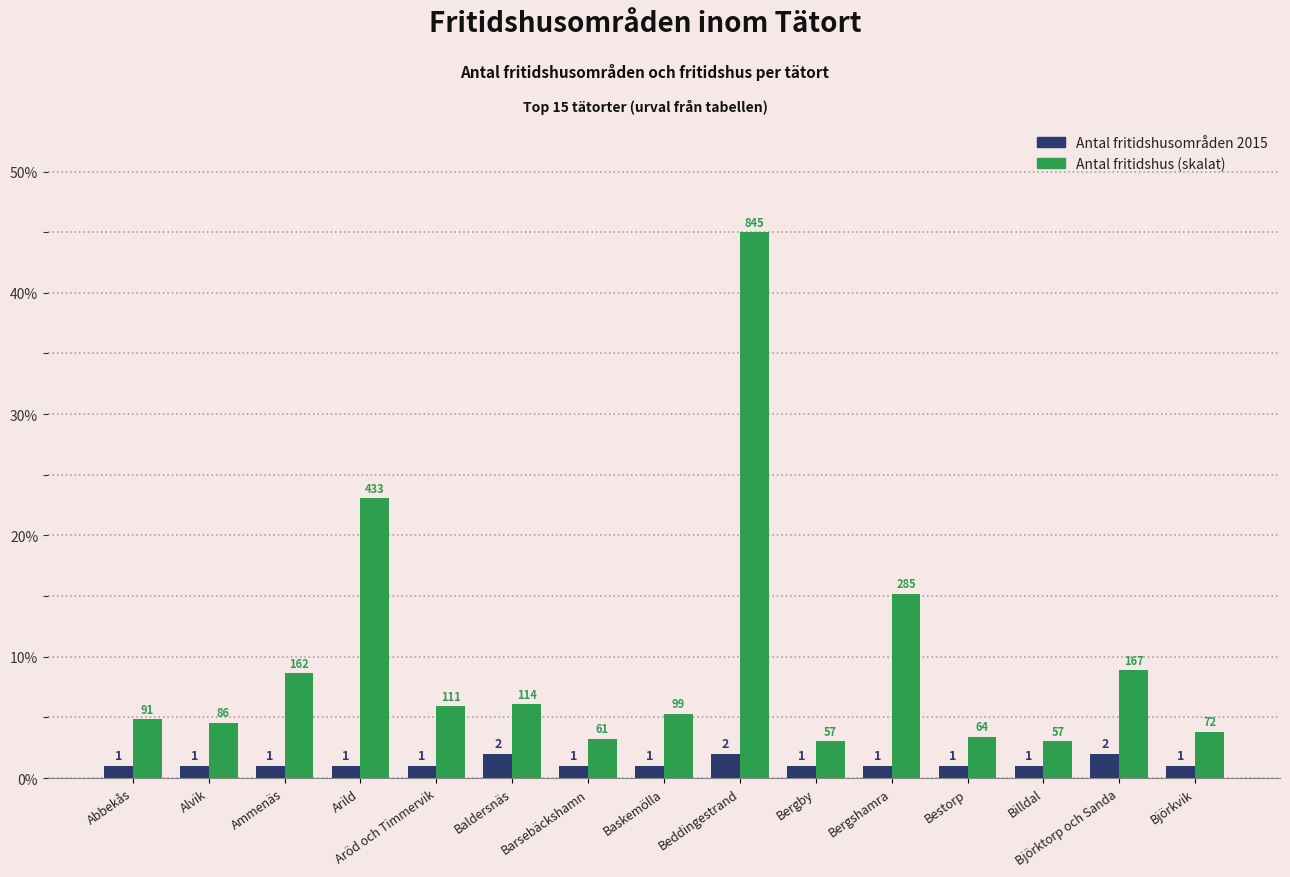

At which category does the chart reach its peak across all series?

Beddingestrand